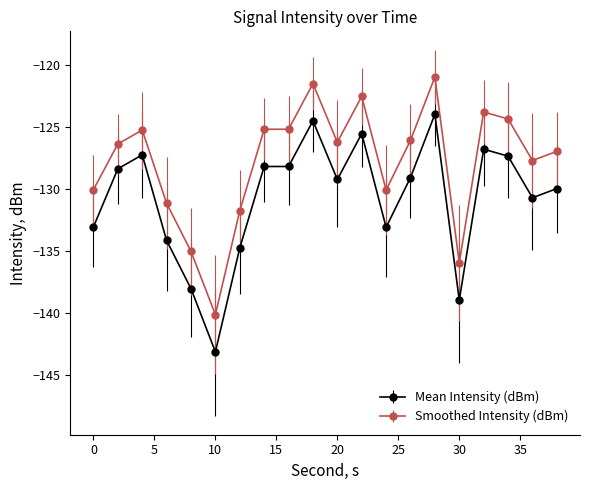

Rank the series by their maximum value, from highest to lowest.

Smoothed Intensity (dBm), Mean Intensity (dBm)